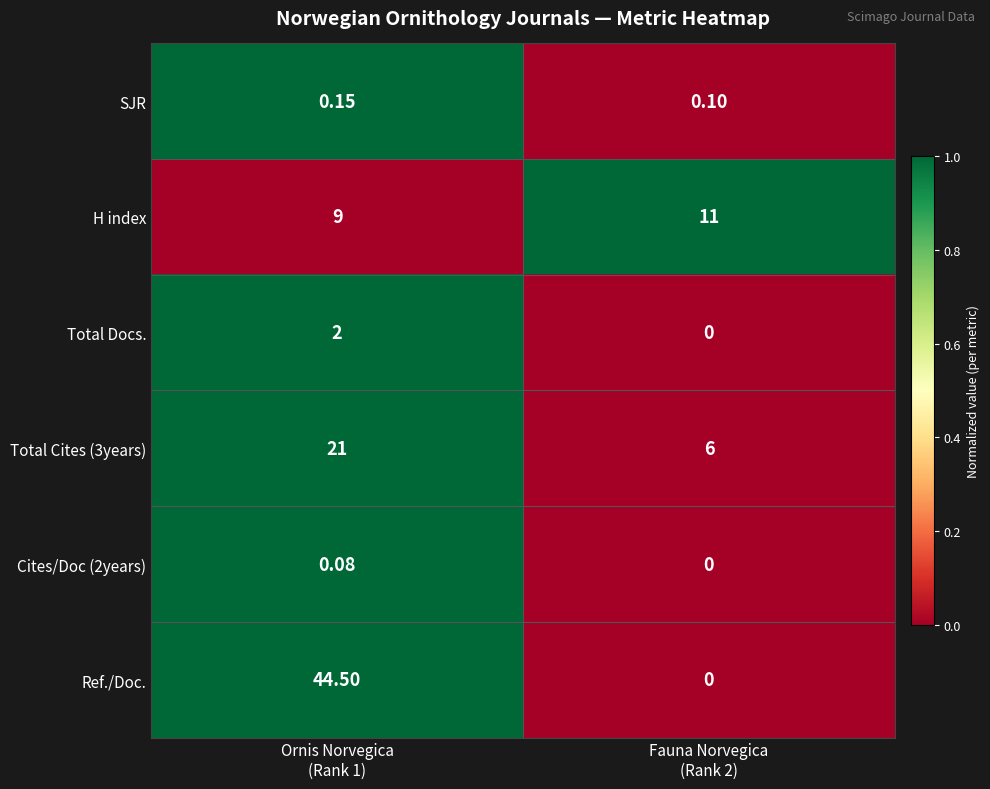

Which has a higher value, Ornis Norvegica
(Rank 1) or Fauna Norvegica
(Rank 2)?

Ornis Norvegica
(Rank 1)